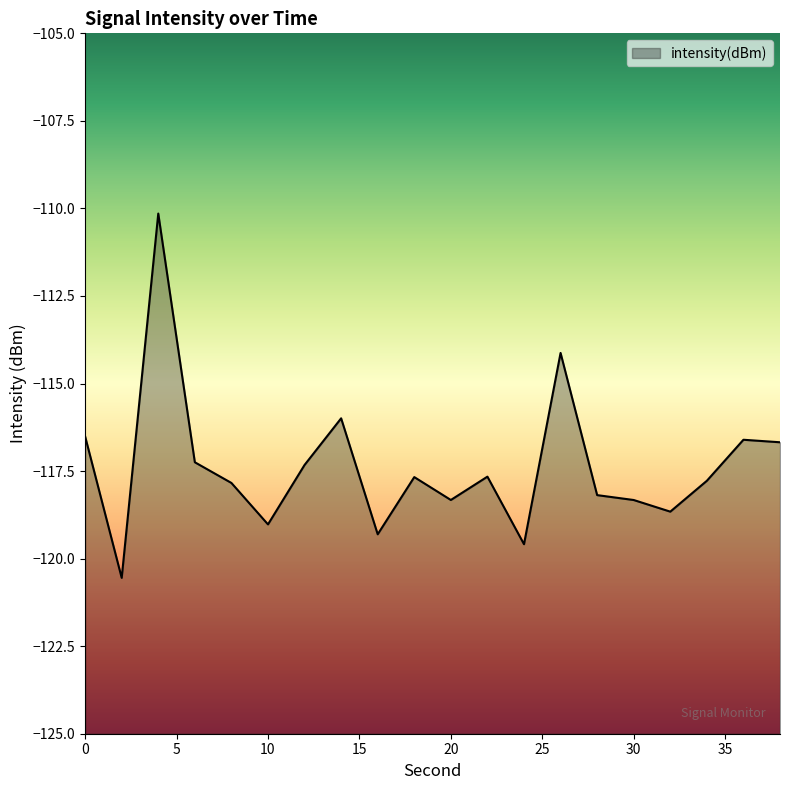

Rank the categories by value from lowest to highest.

2, 24, 16, 10, 32, 30, 20, 28, 8, 34, 18, 22, 12, 6, 38, 36, 0, 14, 26, 4